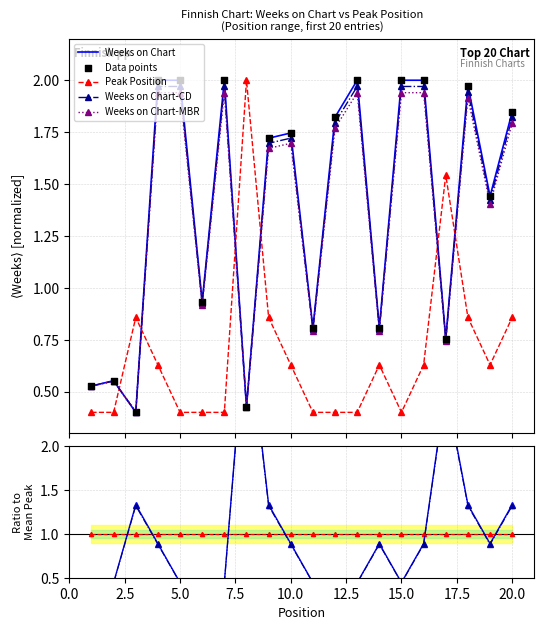

Which series has the largest Y range (max minus min)?

Weeks on Chart